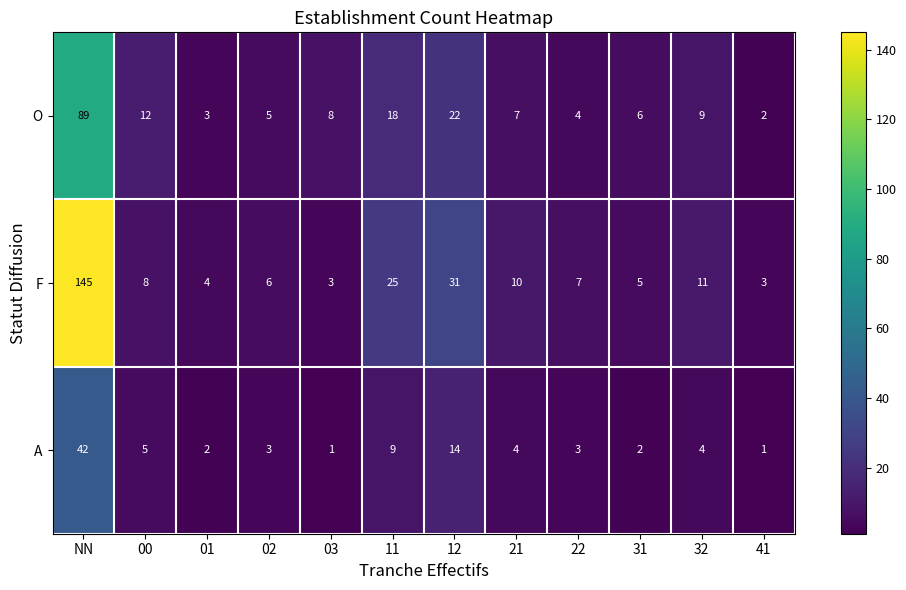

True or false: A has a value of 5 at 11.

False